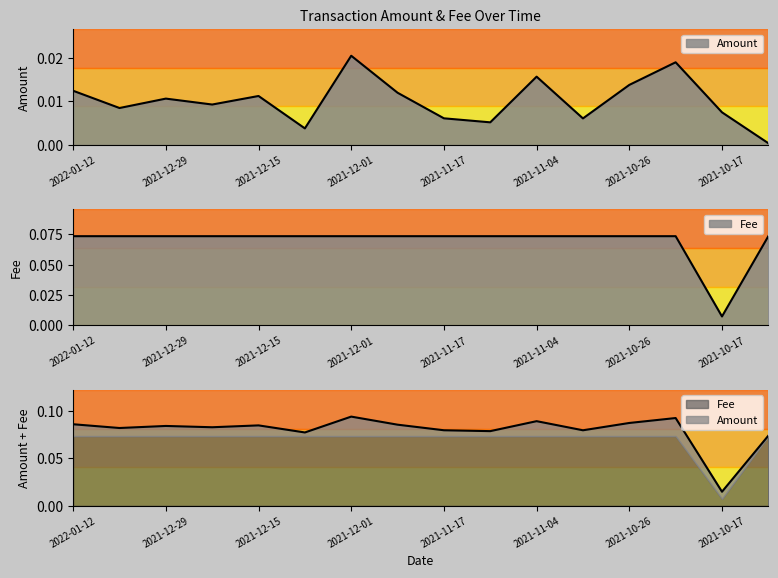

At 2021-10-17, list the series in order from smallest to largest.

Fee, Amount